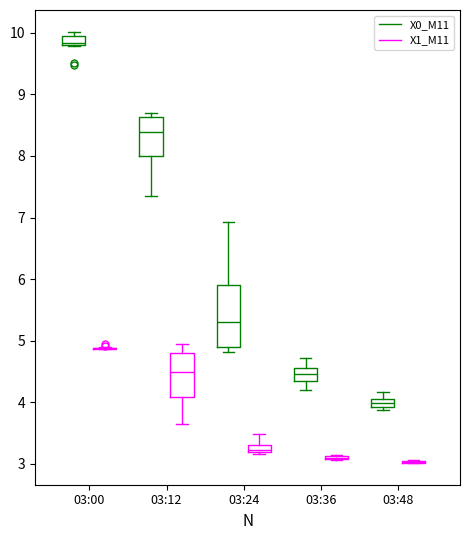

Comparing the boxes themselves (not the whiskers), which one is the tallest?

03:24 (X0_M11)